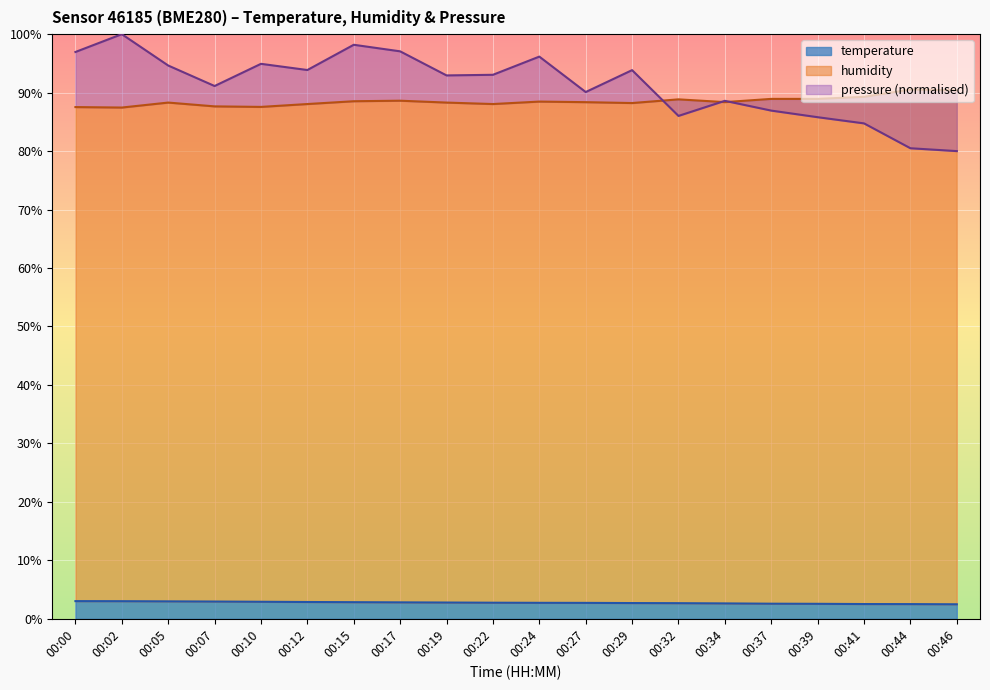

True or false: temperature and humidity intersect in this chart.

False